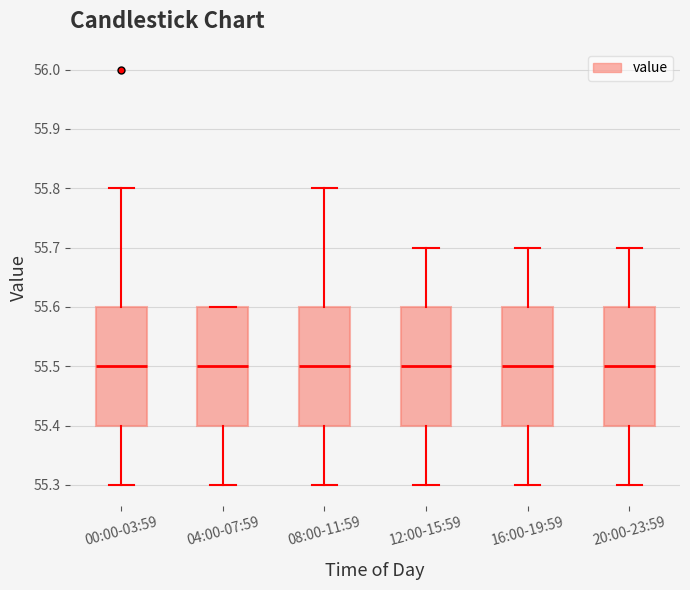

Where does the upper whisker of the box for 12:00-15:59 end on the y-axis? The values are not printed on the chart, so give them approximately, as read against the axis.

55.7